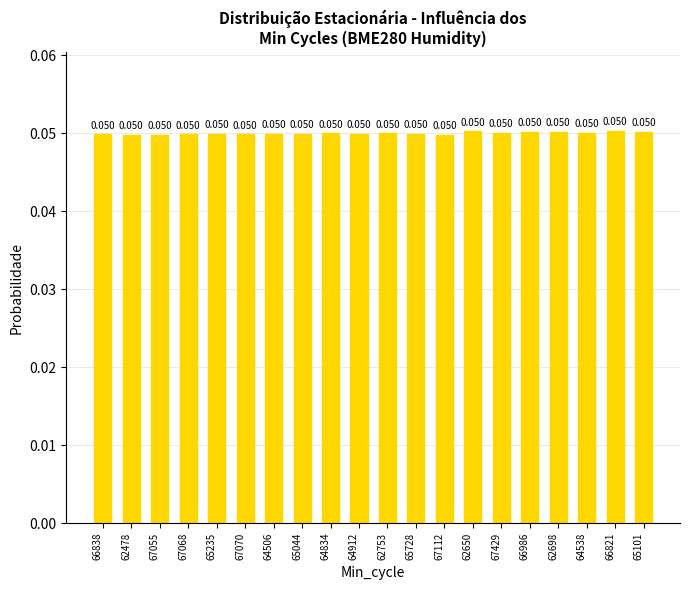

Count the number of data series in this chart.

1